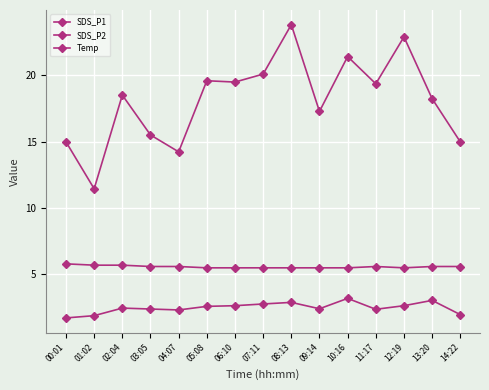

At which category is the sum across all series the highest?

08:13